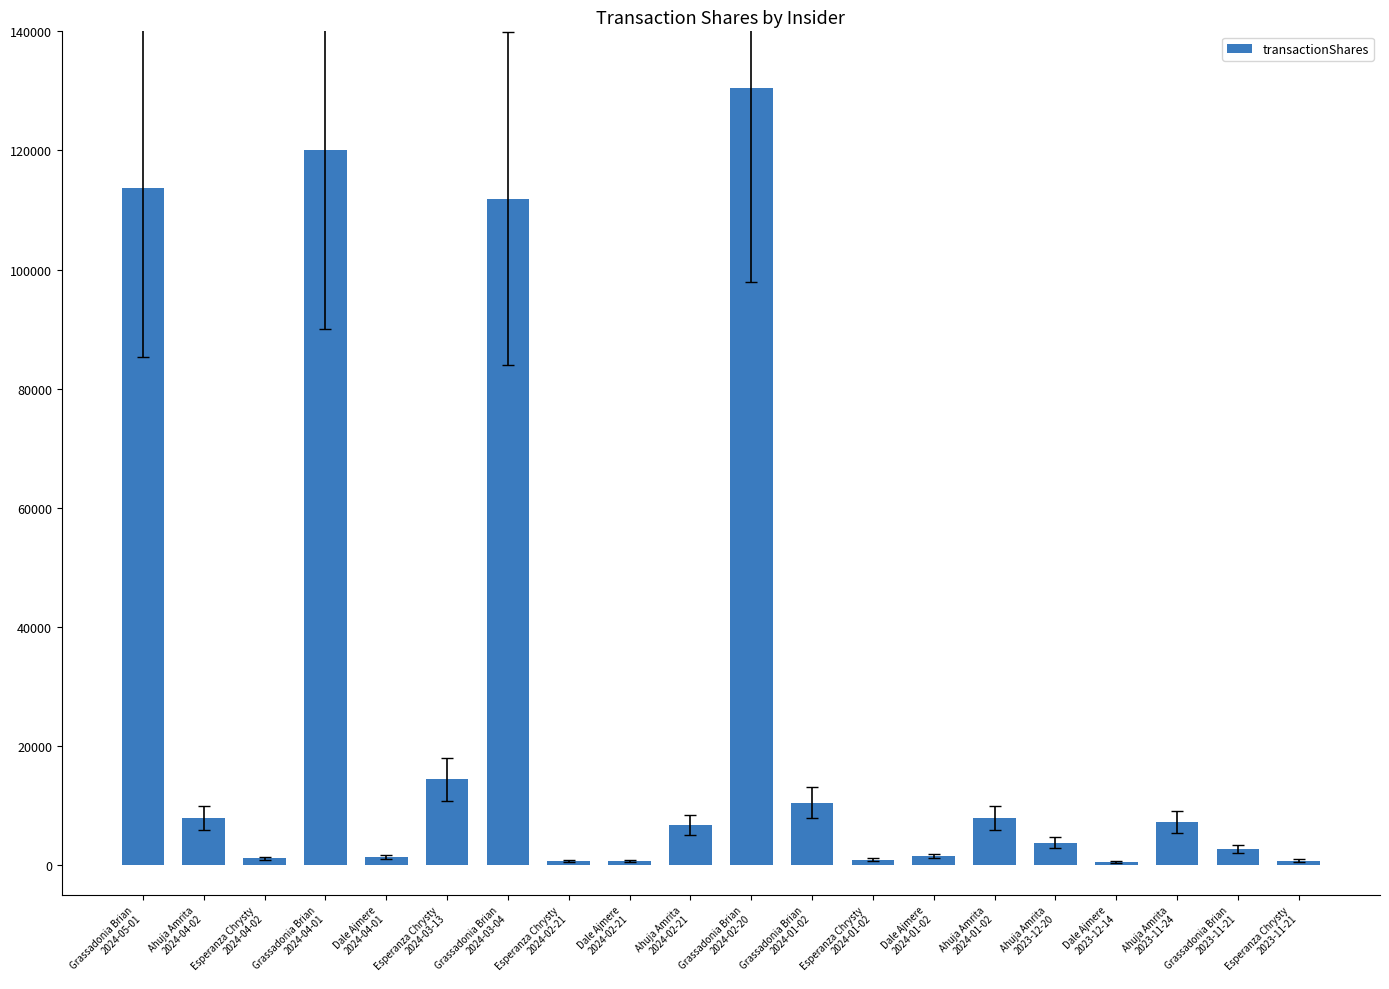

What is the ratio of the value at Ahuja Amrita
2024-02-21 to the value at Esperanza Chrysty
2024-02-21?

10.6